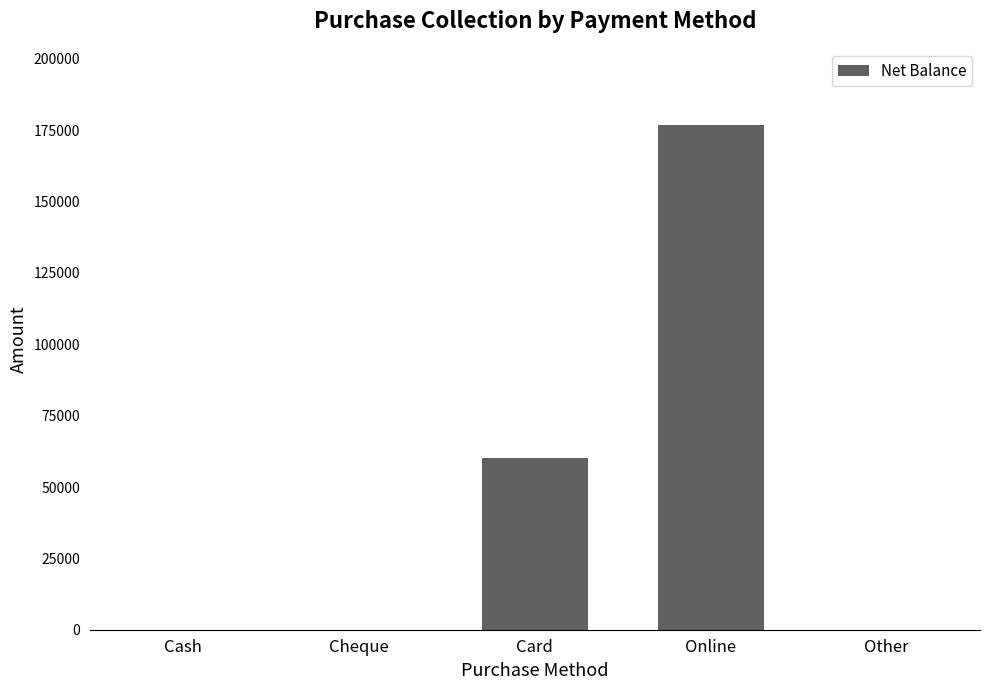

The chart shows a value of 0 at Cash. True or false?

True